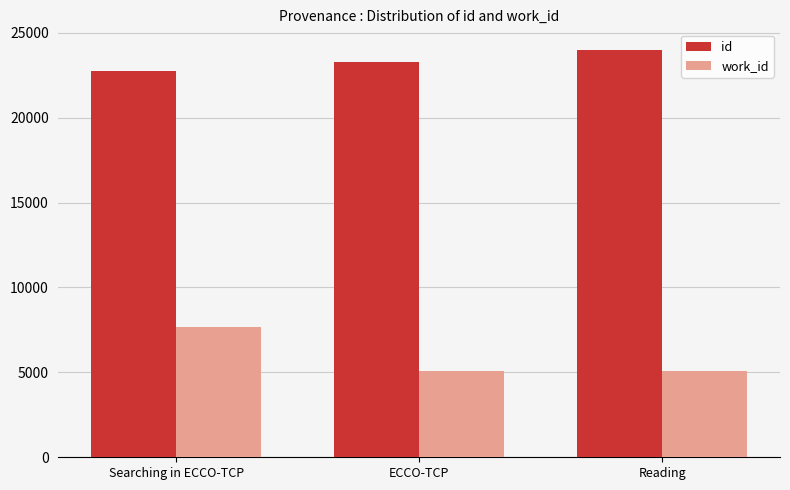

What is the approximate value of work_id at Reading, to the nearest 100?

5100